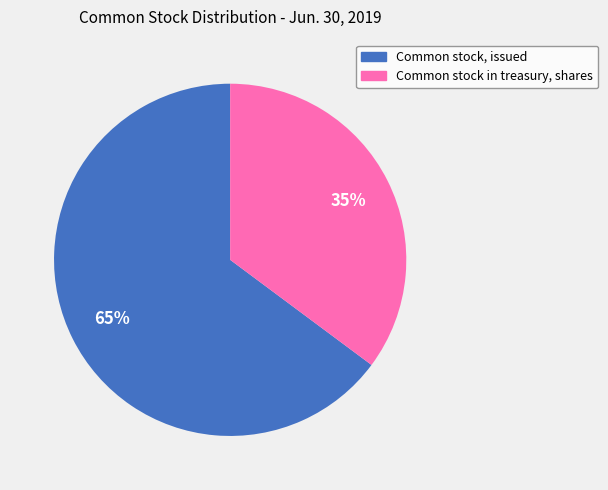

Rank the categories by value from lowest to highest.

Common stock in treasury, shares, Common stock, issued